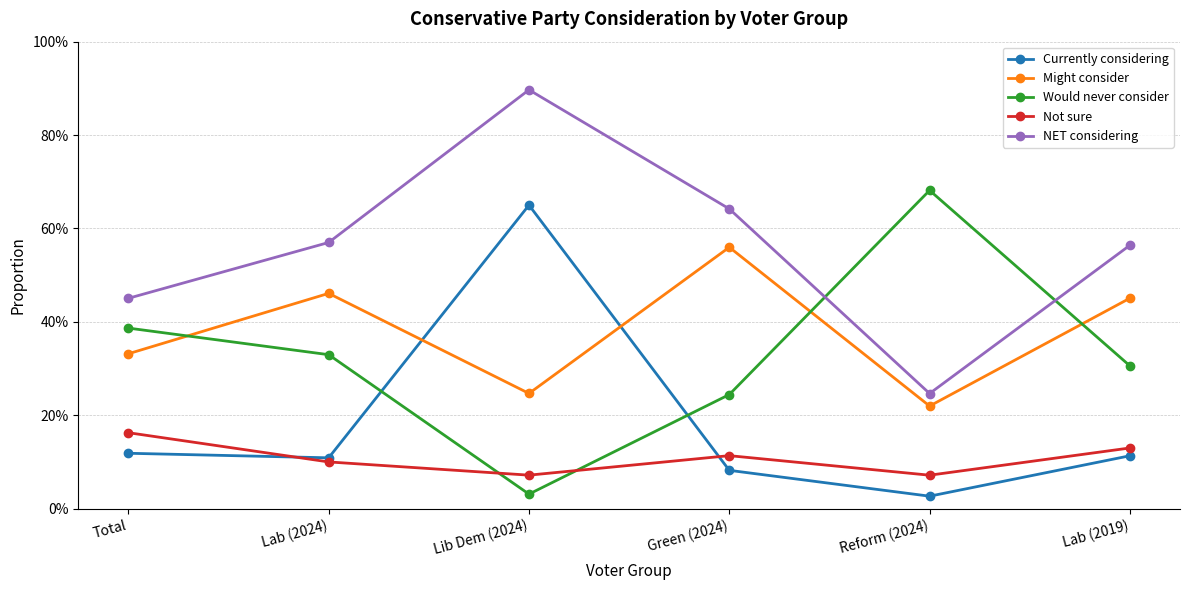

What is the label of the 6th point from the right?

Total